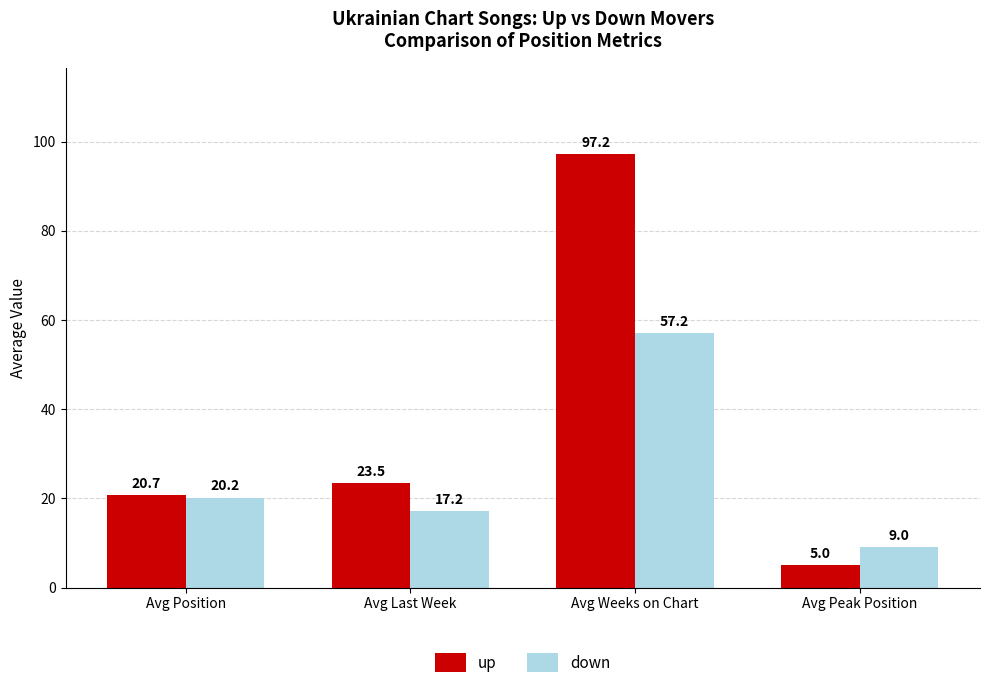

What is the difference between the maximum and second lowest values in the down series?

39.9